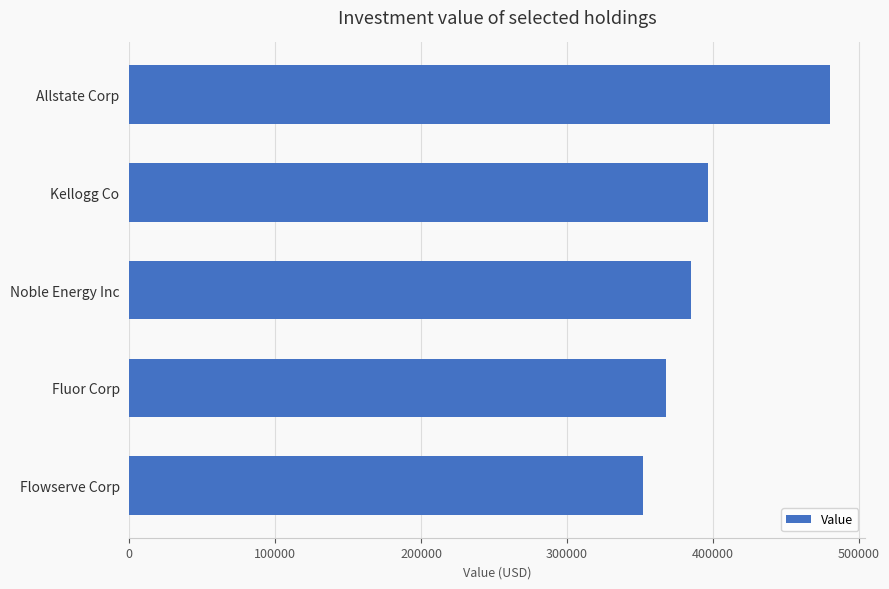

What is the greatest value displayed?

480000